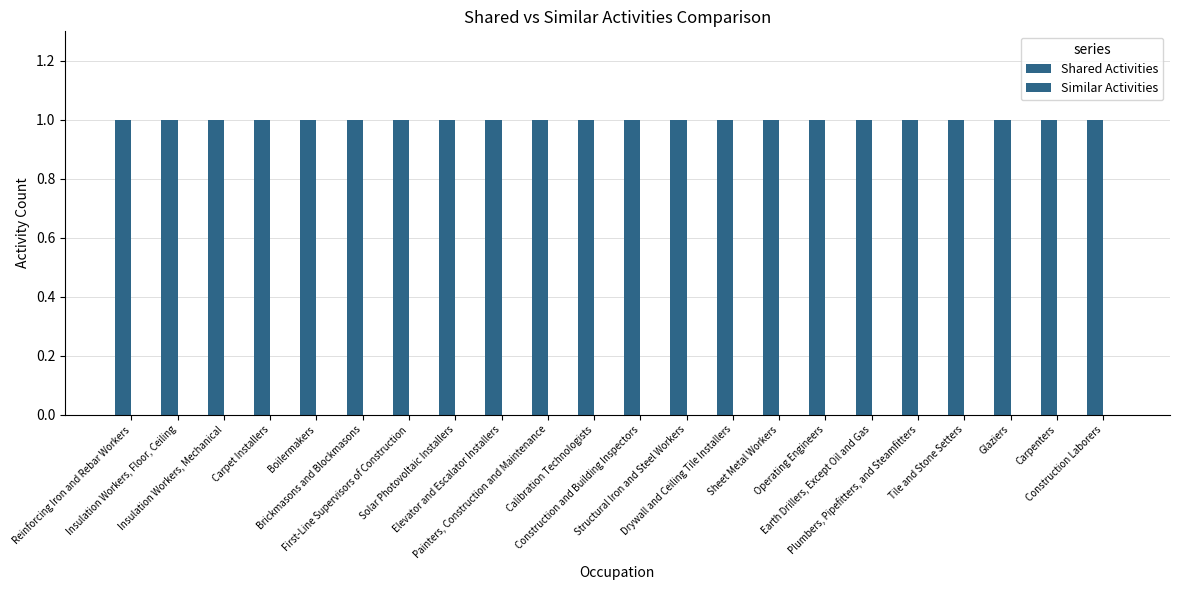

Which category has the highest value across all series?

Reinforcing Iron and Rebar Workers